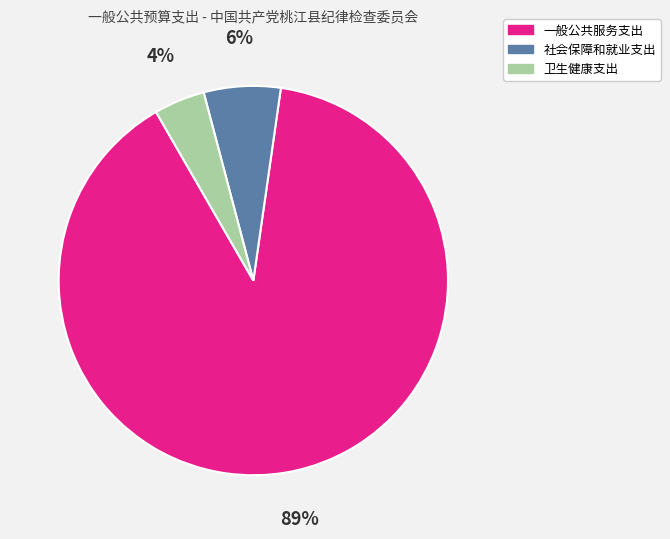

To the nearest percent, what is the average slice percentage?

33%